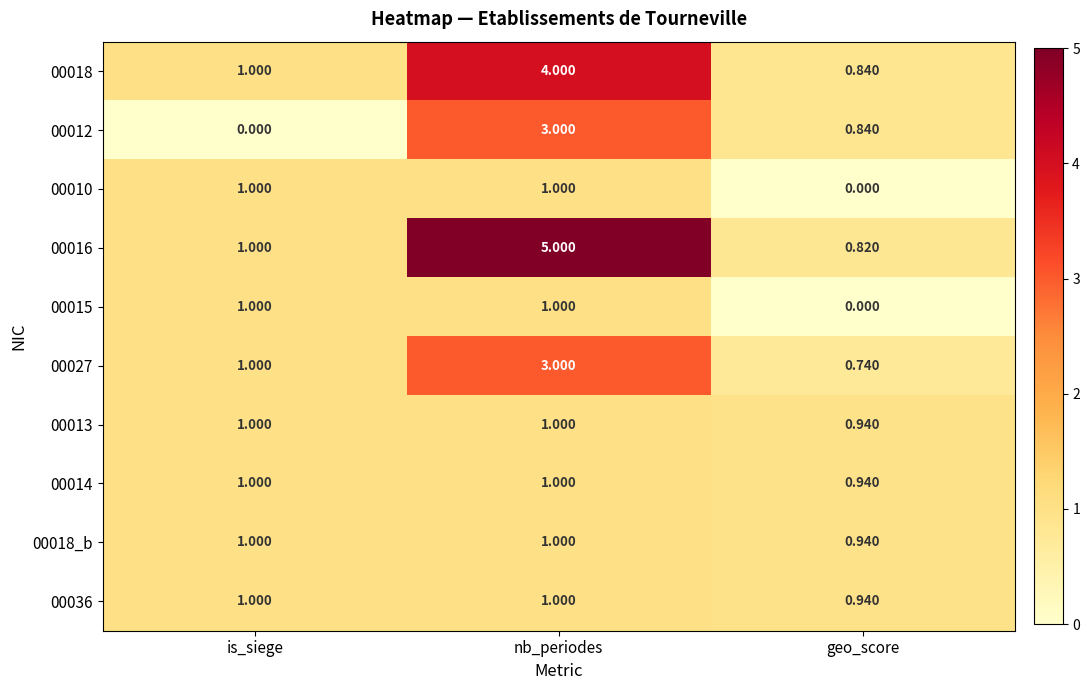

At which label is 00018_b closest to 0?

geo_score